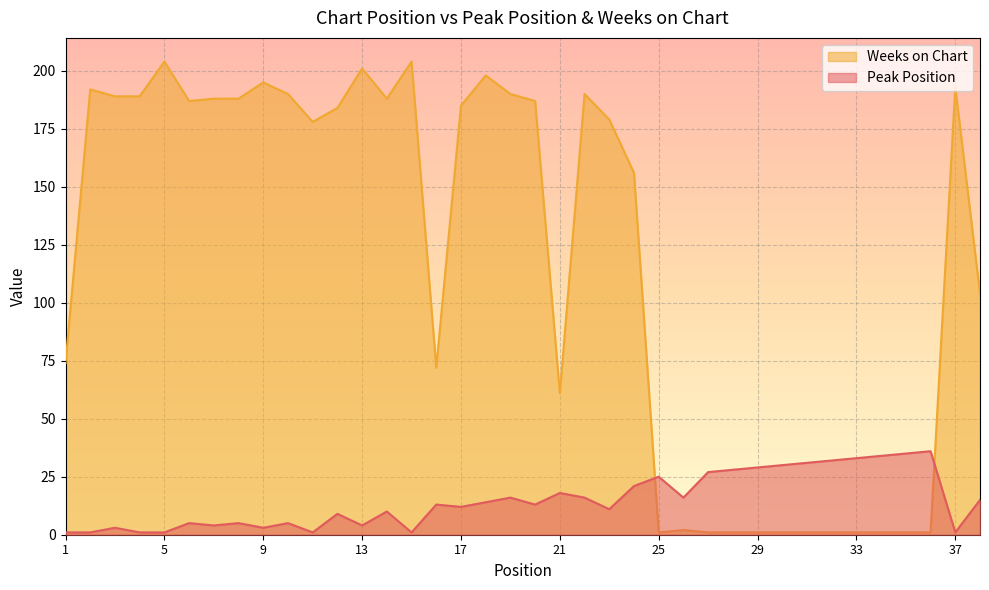

True or false: Weeks on Chart and Peak Position cross at least once.

True